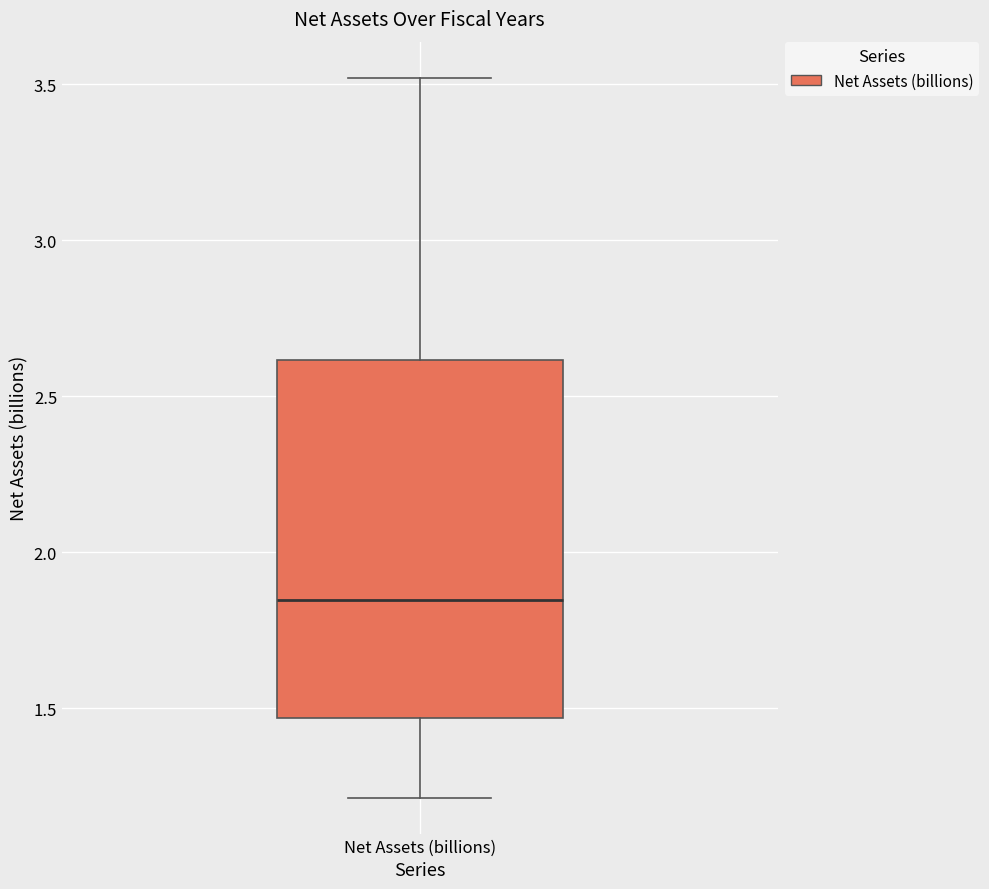

Read this box plot against the y-axis: the position of the median line, the range covered by the box, and the ends of both whiskers. The values are not printed on the chart, so give them approximately, as read against the axis.

median 1.85, box 1.45 to 2.60, whiskers 1.20 to 3.50